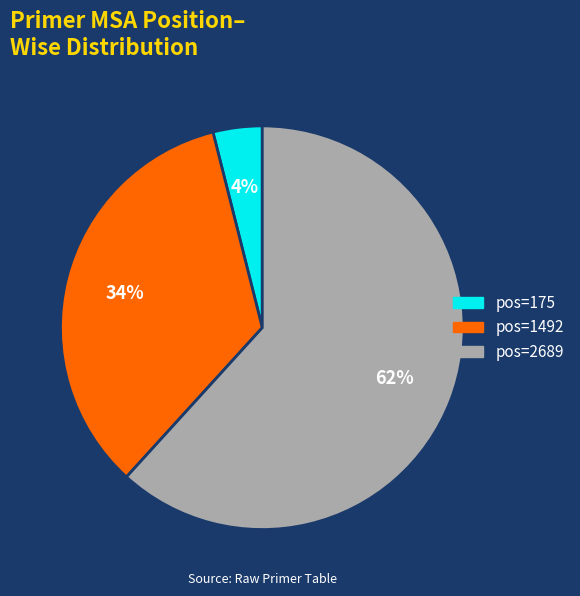

What is the smallest slice in the pie chart?

pos=175